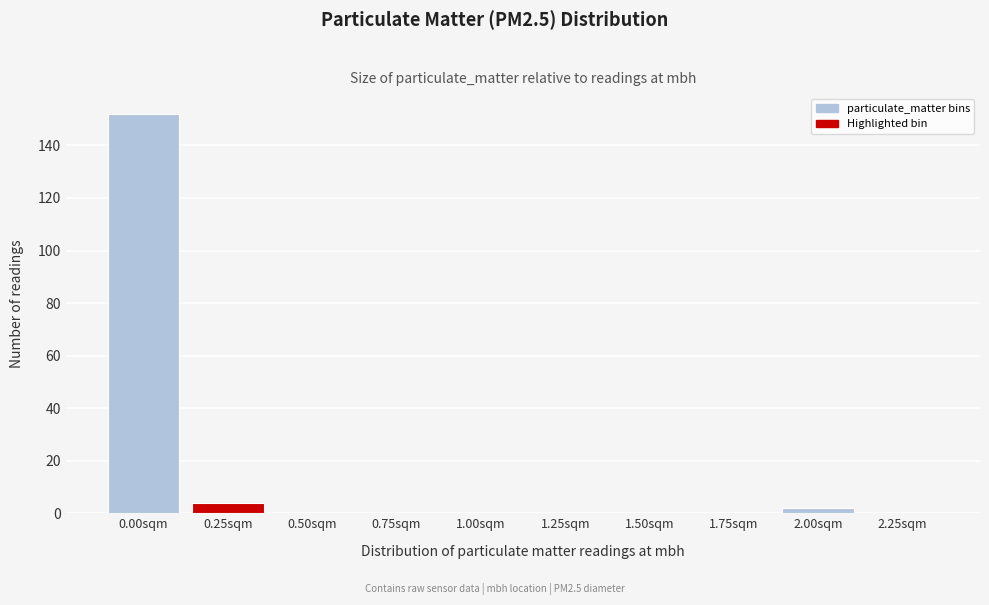

Reading right to left, transcribe all the data shown in this chart.

2.25sqm=0	2.00sqm=2	1.75sqm=0	1.50sqm=0	1.25sqm=0	1.00sqm=0	0.75sqm=0	0.50sqm=0	0.25sqm=4	0.00sqm=152